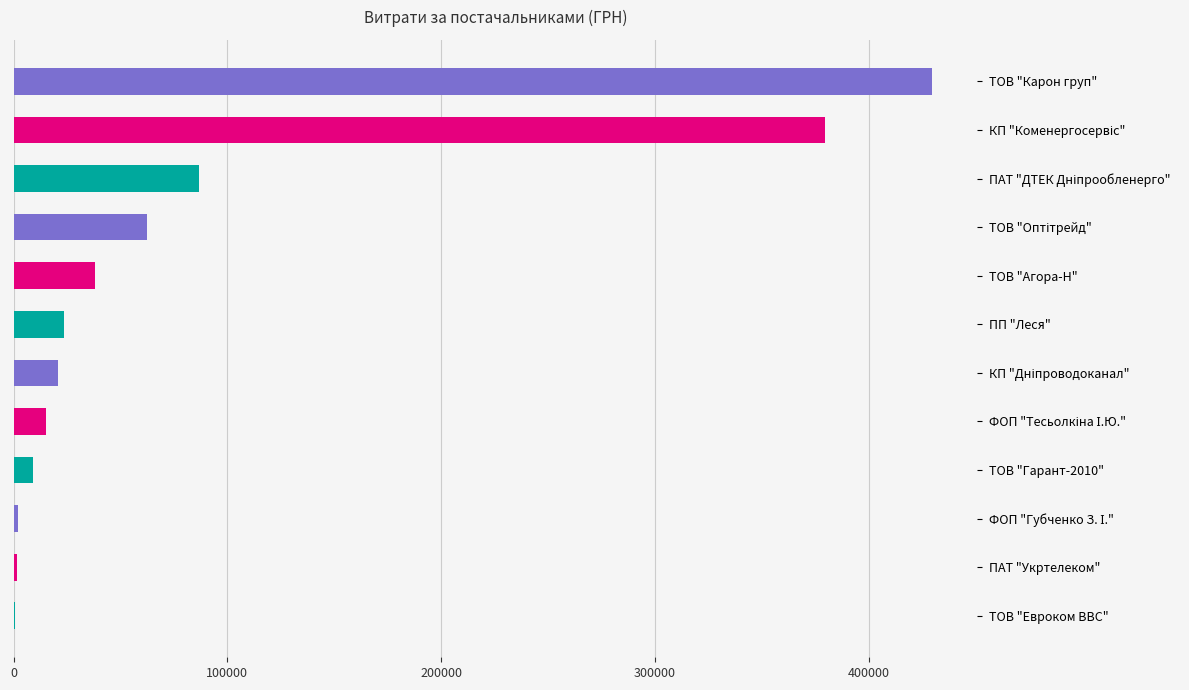

What is the maximum value shown in the chart?

429254.7